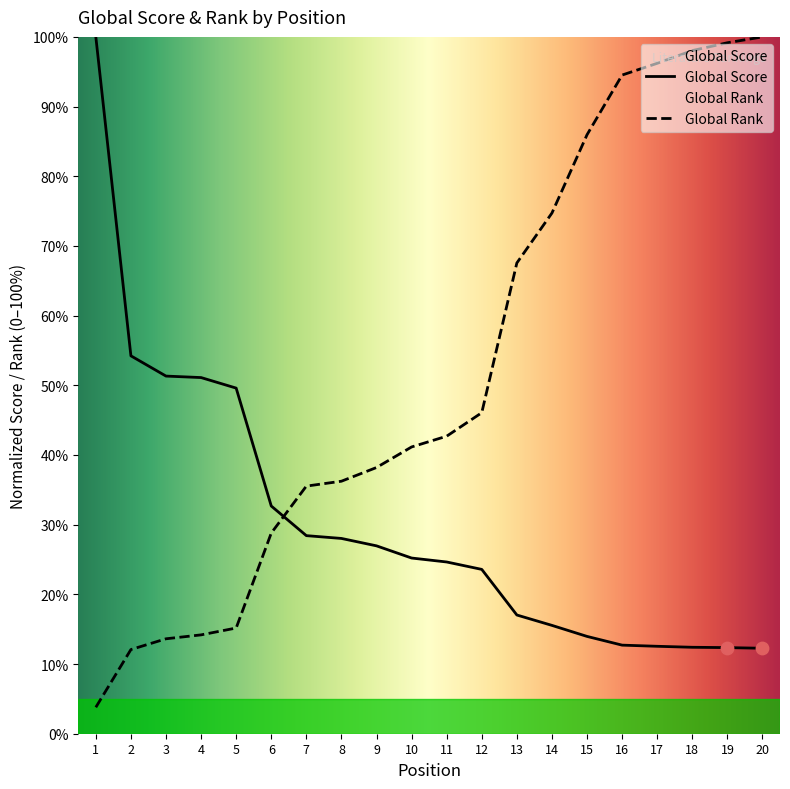

Is the value of Global Rank at 17 greater than the value of Global Score at 3?

Yes